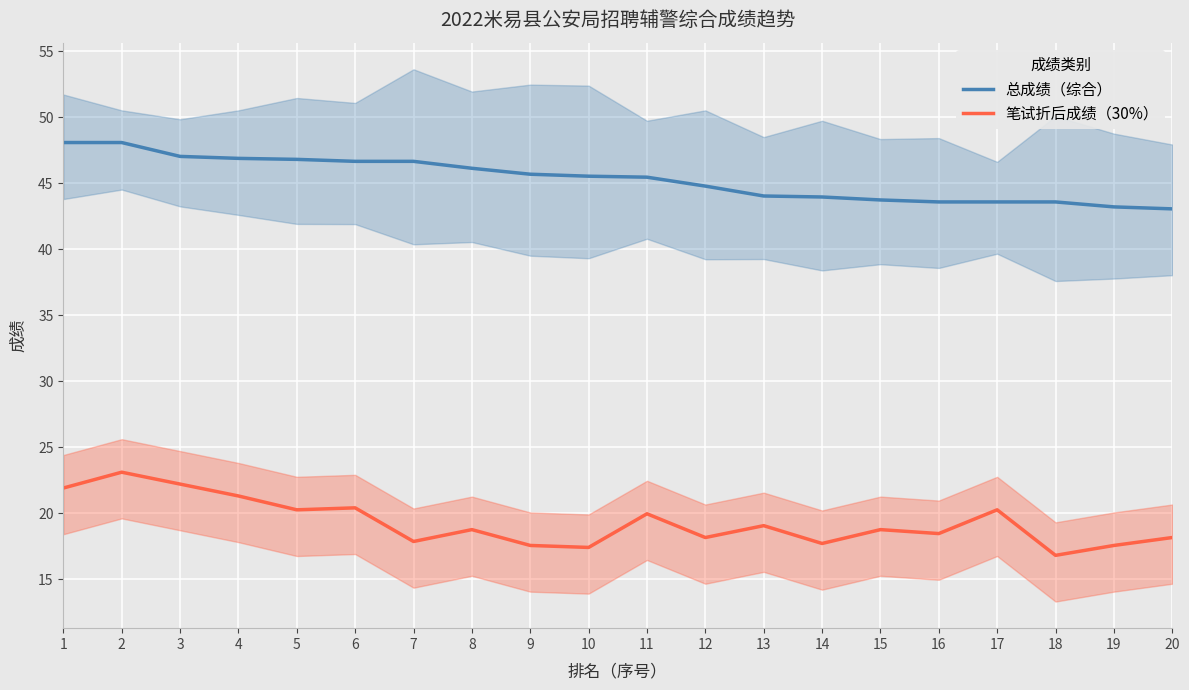

How many lines are shown in the chart?

2